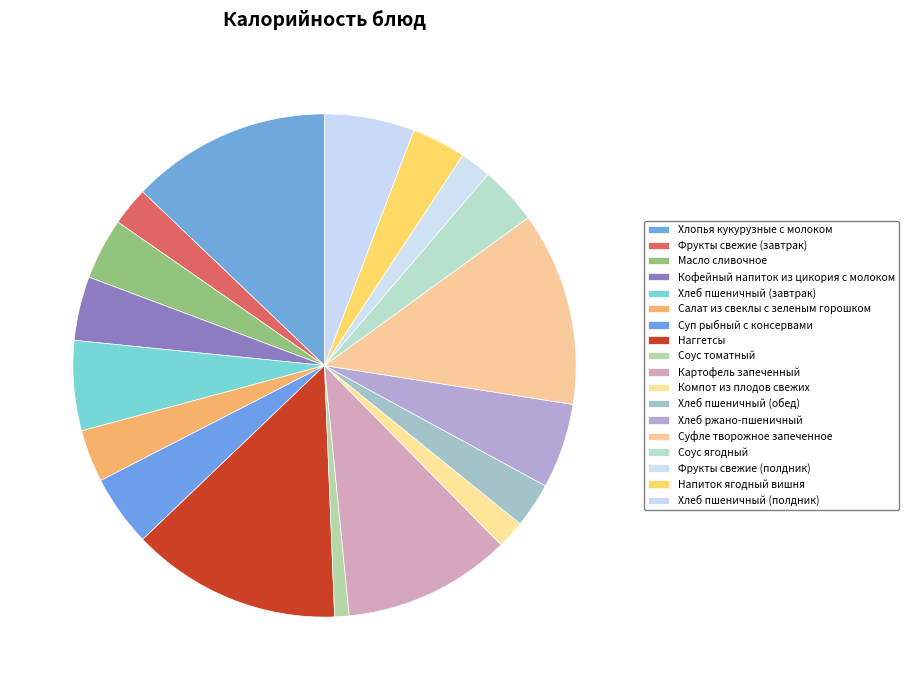

To the nearest percent, what is the difference between the largest and smallest slice percentages?

13%